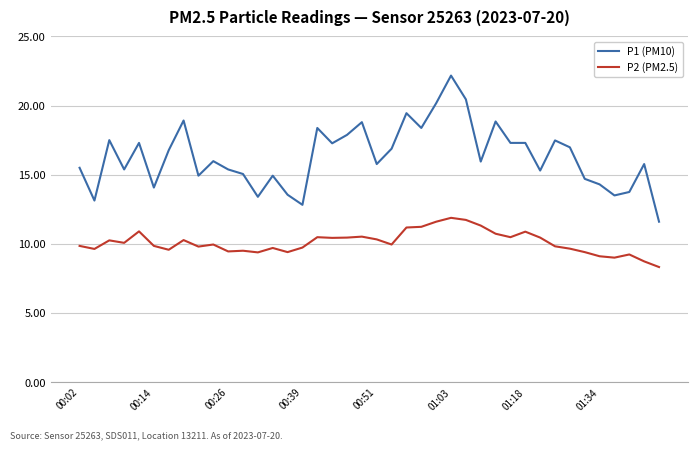

How many series are shown in this chart?

2